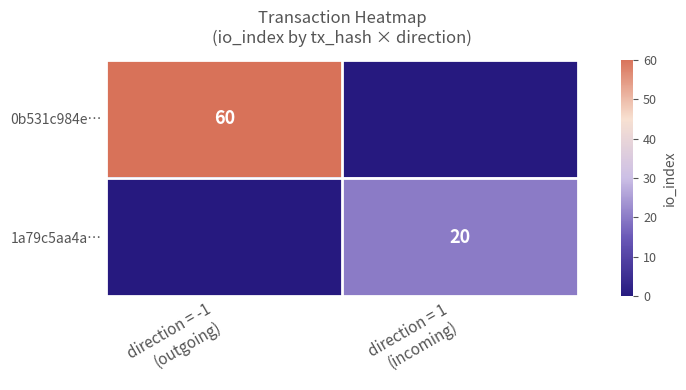

At which category is the sum across all series the highest?

direction = -1
(outgoing)